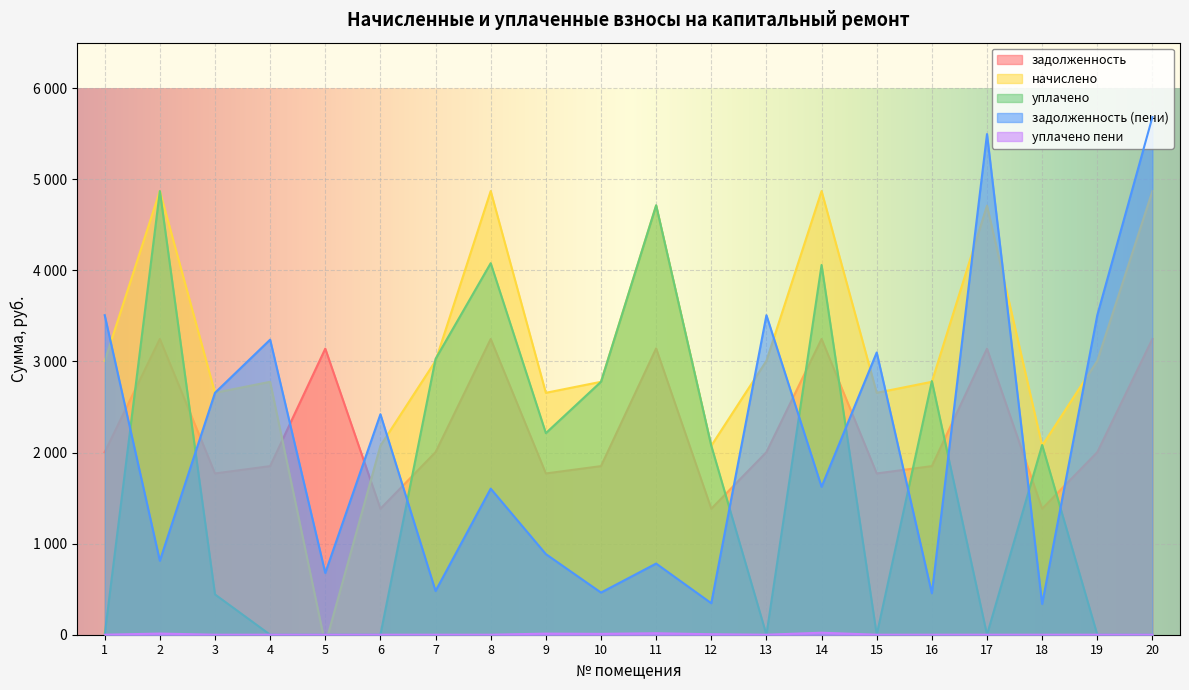

Which label corresponds to the largest value in the chart?

20